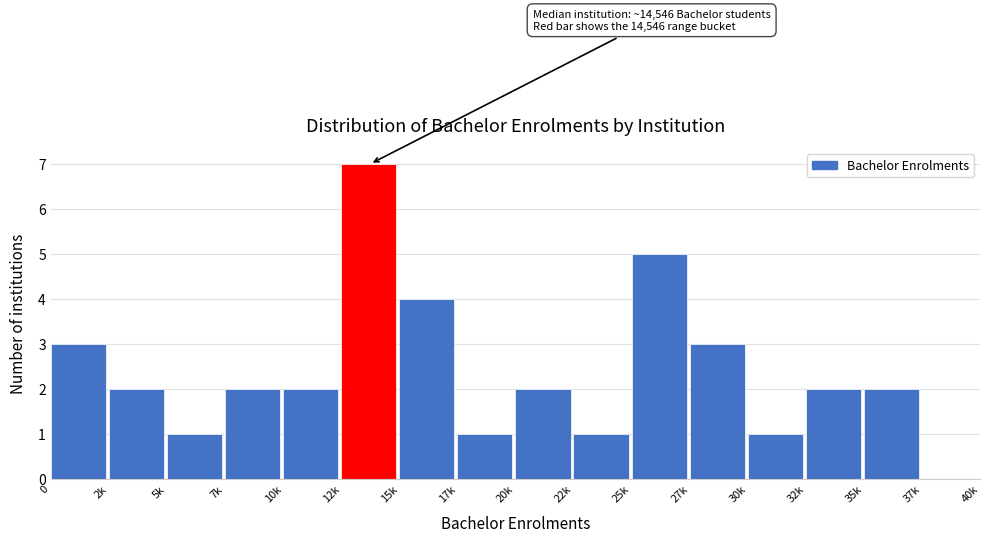

Reading left to right, extract all data points from this chart.

0=3	2k=2	5k=1	7k=2	10k=2	12k=7	15k=4	17k=1	20k=2	22k=1	25k=5	27k=3	30k=1	32k=2	35k=2	37k=0